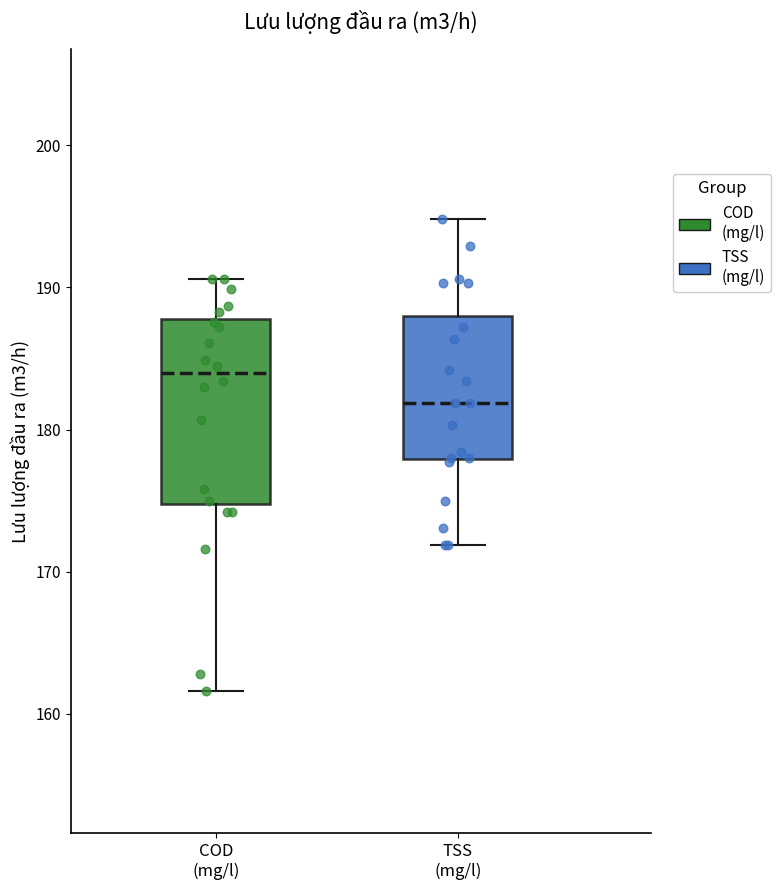

Where does the lower whisker of the box for COD (mg/l) end on the y-axis? The values are not printed on the chart, so give them approximately, as read against the axis.

162